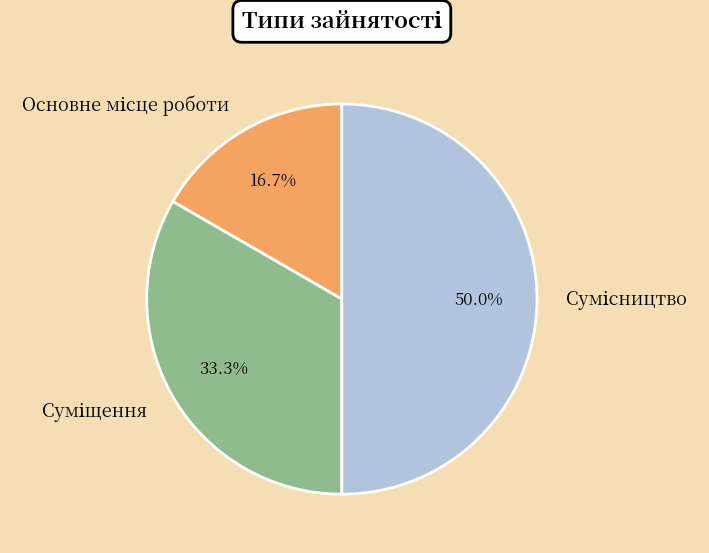

How many segments does this pie chart have?

3